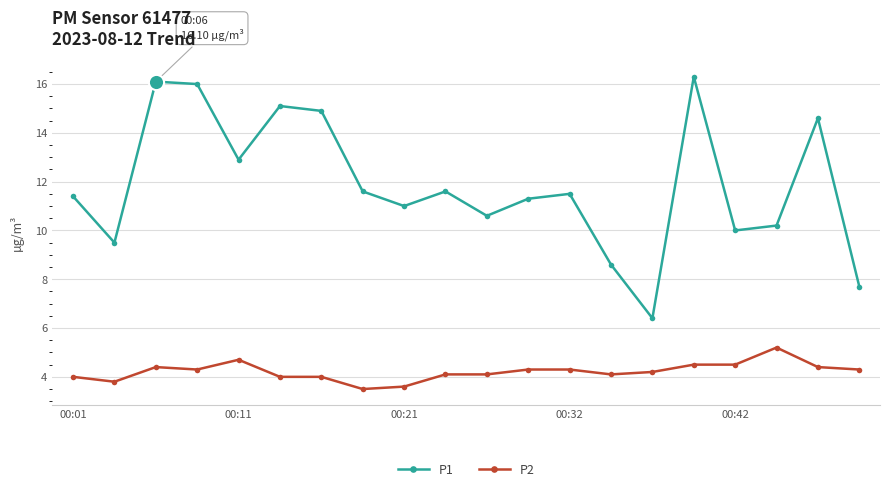

Which series has the largest range (max minus min)?

P1